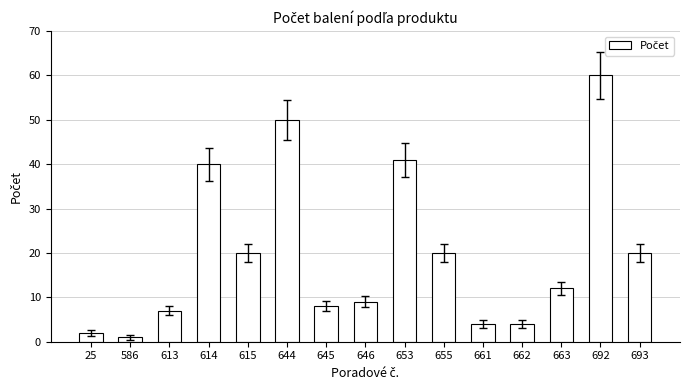

What is the value of the 13th bar from the left?

12